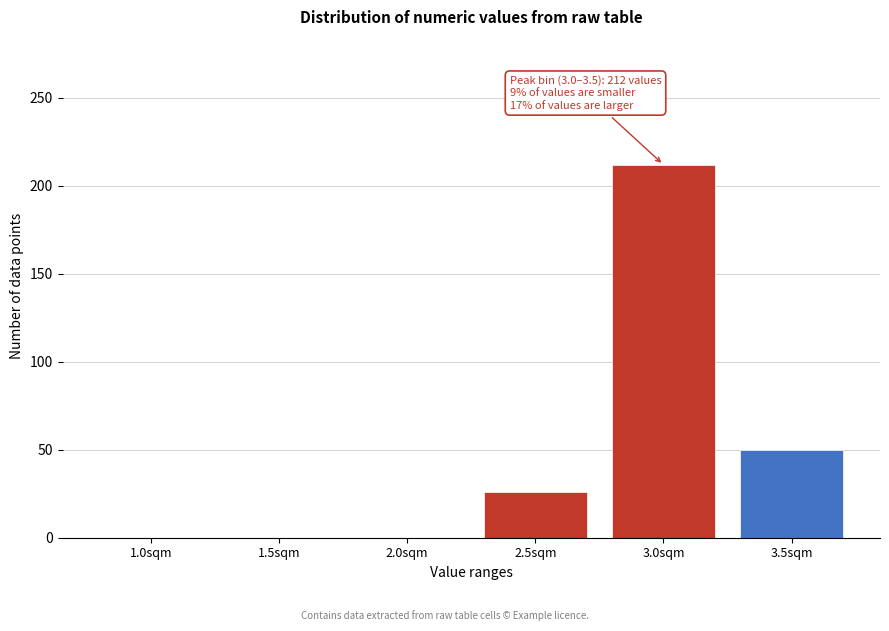

Reading left to right, what are all the values shown in this chart?

1.0sqm=0	1.5sqm=0	2.0sqm=0	2.5sqm=26	3.0sqm=212	3.5sqm=50